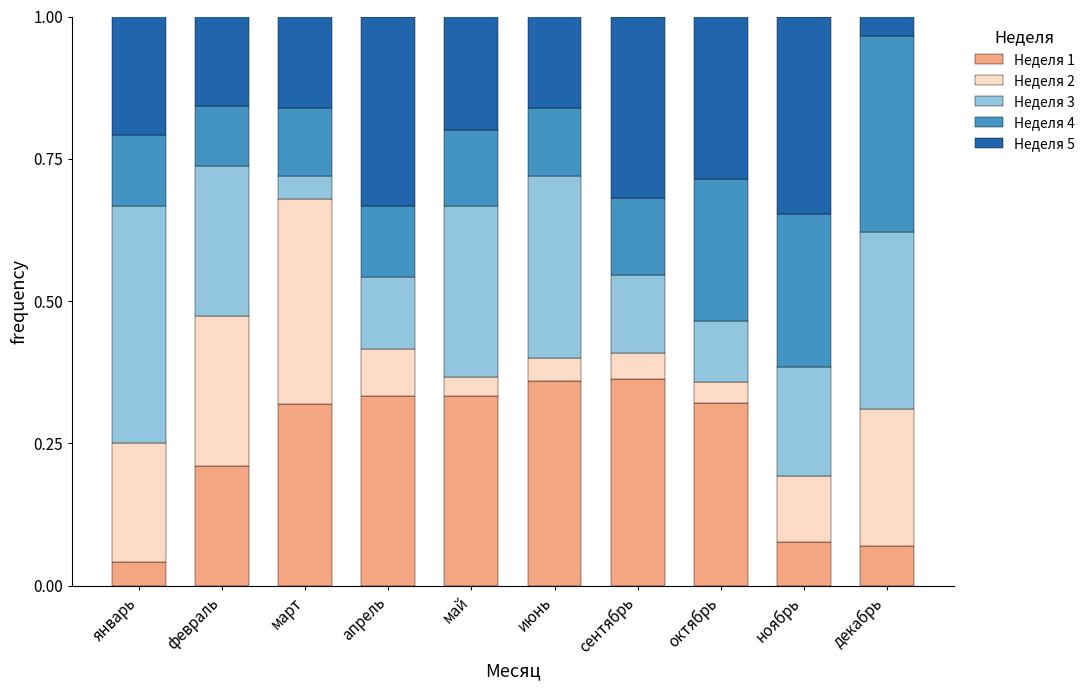

What is the total value across all series at март?

1.0